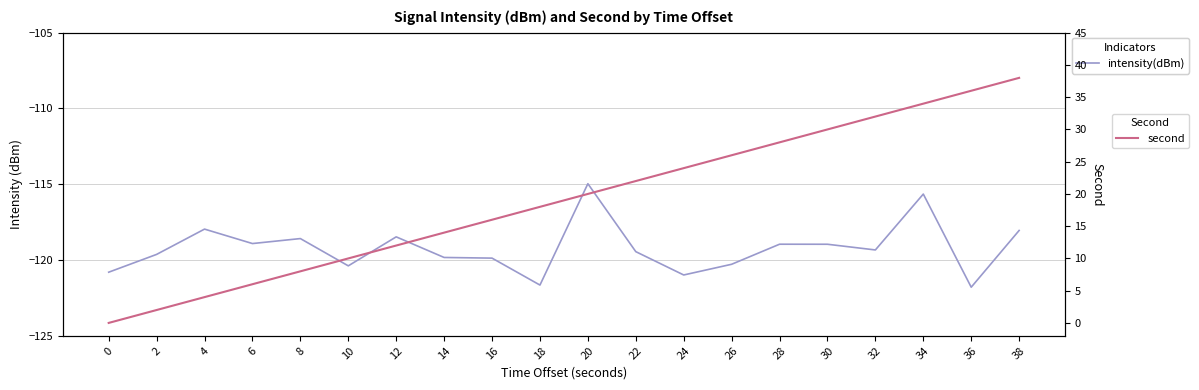

Reading left to right, extract all data points from this chart.

intensity(dBm): 0=-120.8	2=-119.6	4=-118.0	6=-118.9	8=-118.6	10=-120.4	12=-118.5	14=-119.8	16=-119.9	18=-121.7	20=-115.0	22=-119.4	24=-121.0	26=-120.3	28=-119.0	30=-119.0	32=-119.3	34=-115.6	36=-121.8	38=-118.0
second: 0=0.0	2=2.0	4=4.0	6=6.0	8=8.0	10=10.0	12=12.0	14=14.0	16=16.0	18=18.0	20=20.0	22=22.0	24=24.0	26=26.0	28=28.0	30=30.0	32=32.0	34=34.0	36=36.0	38=38.0